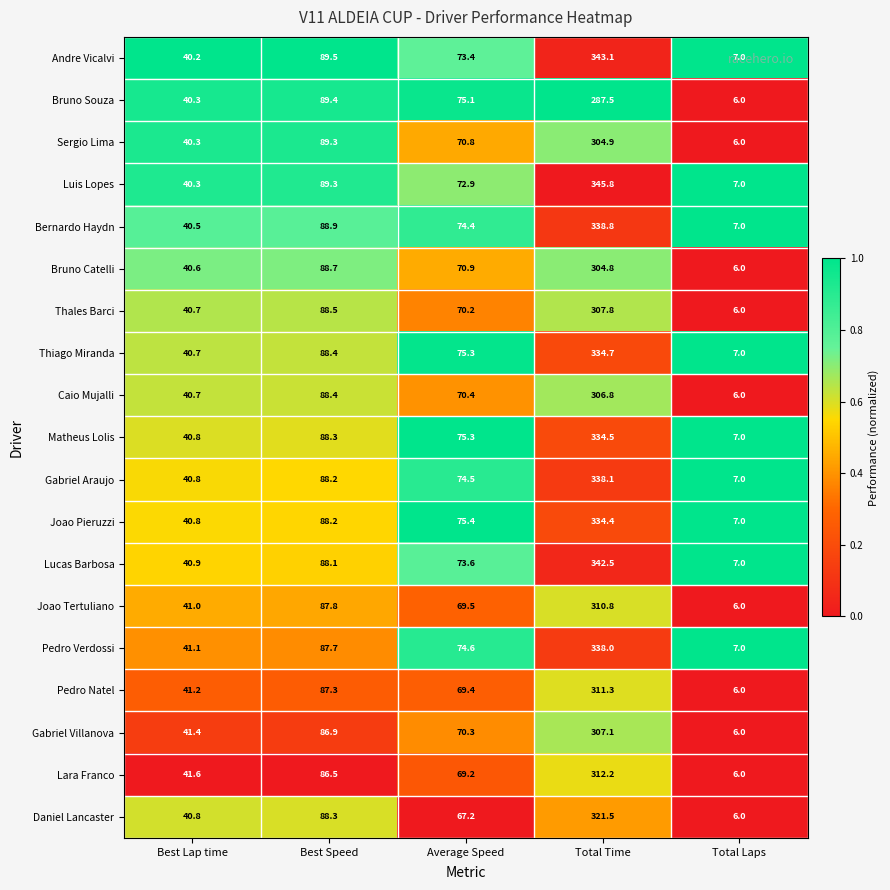

What is the difference between the highest and lowest values at Best Speed?

3.0